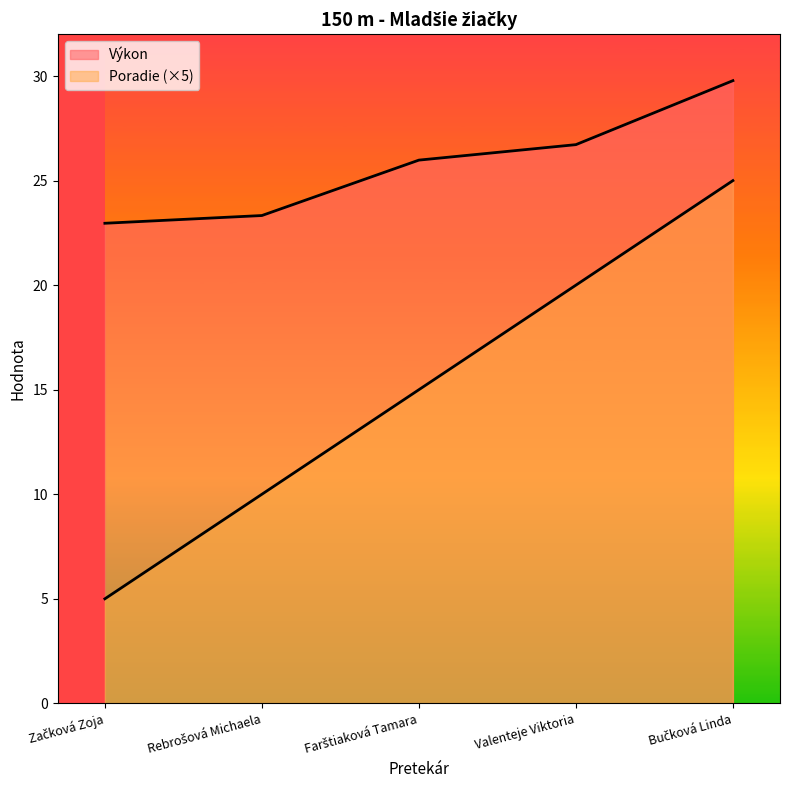

Between Bučková Linda and Farštiaková Tamara, which is larger?

Bučková Linda